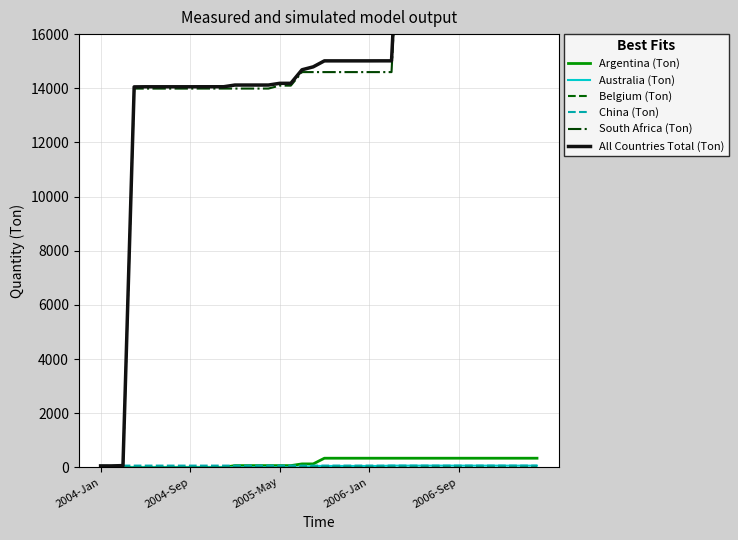

Reading right to left, list all the values displayed in this chart.

Argentina (Ton): 336	336	336	336	336	336	336	336	336	336	336	336	336	336	336	336	336	336	336	336	126	126	63	63	63	63	63	63	0	0	0	0	0	0	0	0	0	0	0	0
Australia (Ton): 61	61	61	61	61	61	61	61	61	61	61	61	61	61	50	50	50	50	50	50	50	0	0	0	0	0	0	0	0	0	0	0	0	0	0	0	0	0	0	0
Belgium (Ton): 1	1	1	1	1	1	1	1	1	1	1	1	1	1	1	1	1	1	1	1	1	1	1	0	0	0	0	0	0	0	0	0	0	0	0	0	0	0	0	0
China (Ton): 63	63	63	63	63	63	63	63	63	63	63	63	63	63	63	63	63	63	63	63	63	63	63	63	63	63	63	63	63	63	63	63	63	63	63	63	63	63	52	52
South Africa (Ton): 29170	29170	29170	29170	29170	29170	29170	29170	29170	29170	24772	24772	22847	14597	14597	14597	14597	14597	14597	14597	14597	14597	14097	14097	13989	13989	13989	13989	13989	13989	13989	13988	13988	13988	13988	13988	13988	0	0	0
All Countries Total (Ton): 29587	29587	29587	29587	29587	29587	29587	29587	29587	29587	25188	25188	23263	15013	15013	15012	15012	15012	15012	15012	14791	14683	14183	14182	14119	14119	14119	14119	14056	14056	14056	14055	14055	14055	14055	14055	14051	63	52	52